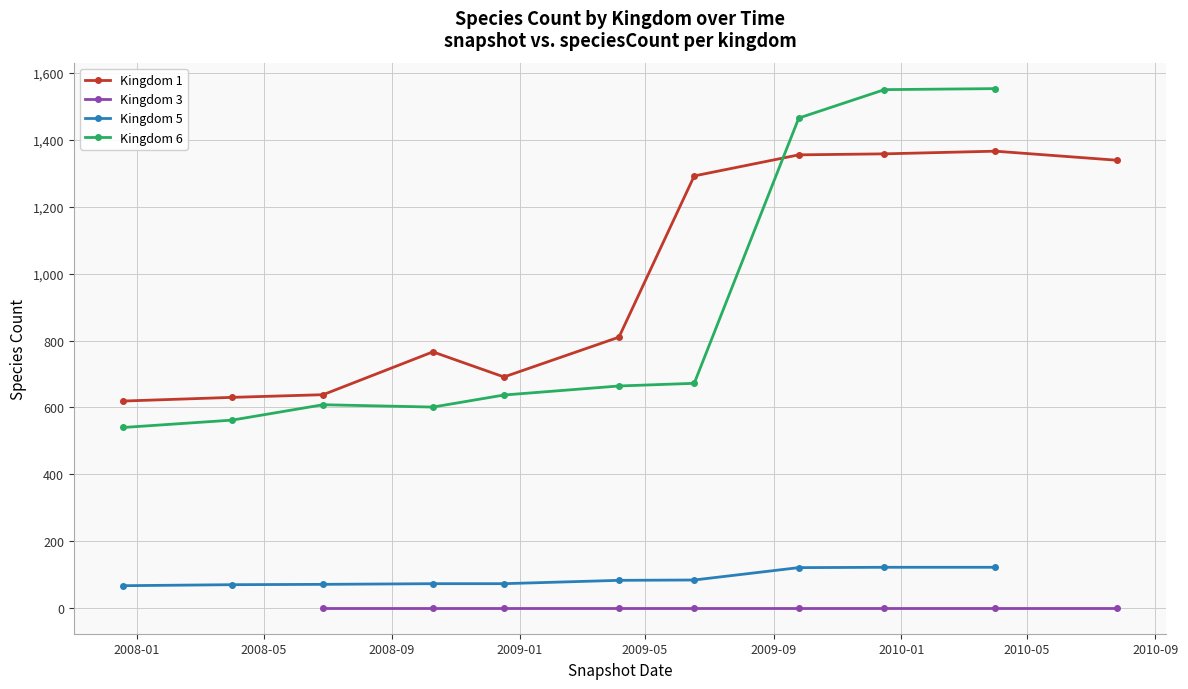

Between 9 and 23, which series saw the biggest shift?

Kingdom 6